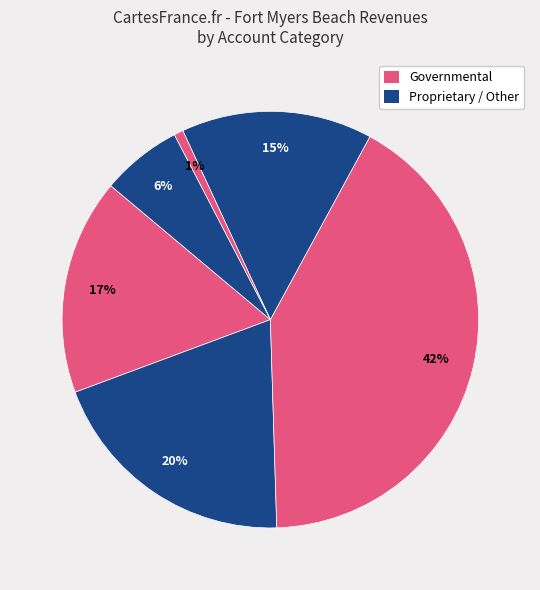

Count the number of slices in the pie.

6